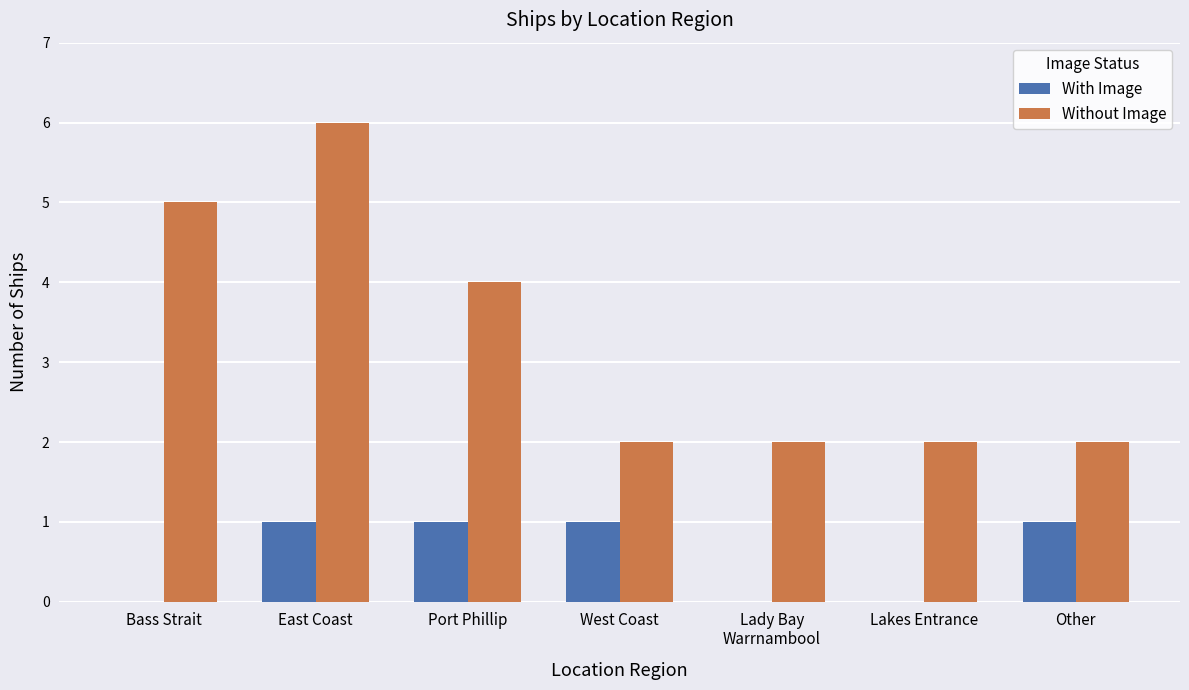

Reading left to right, extract all data points from this chart.

With Image: 0	1	1	1	0	0	1
Without Image: 5	6	4	2	2	2	2